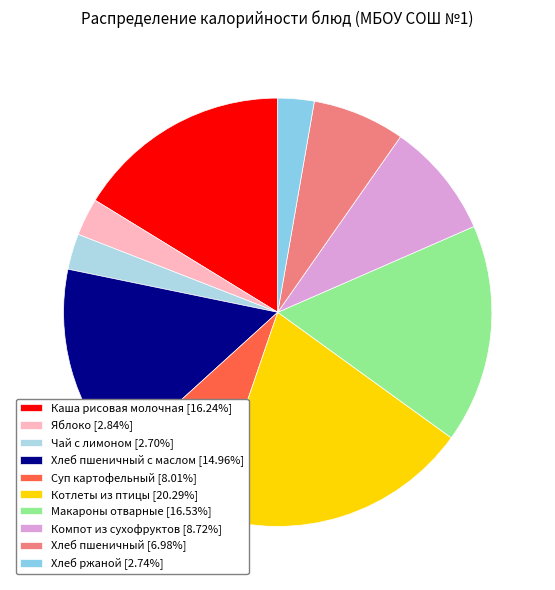

How many slices are in this pie chart?

10